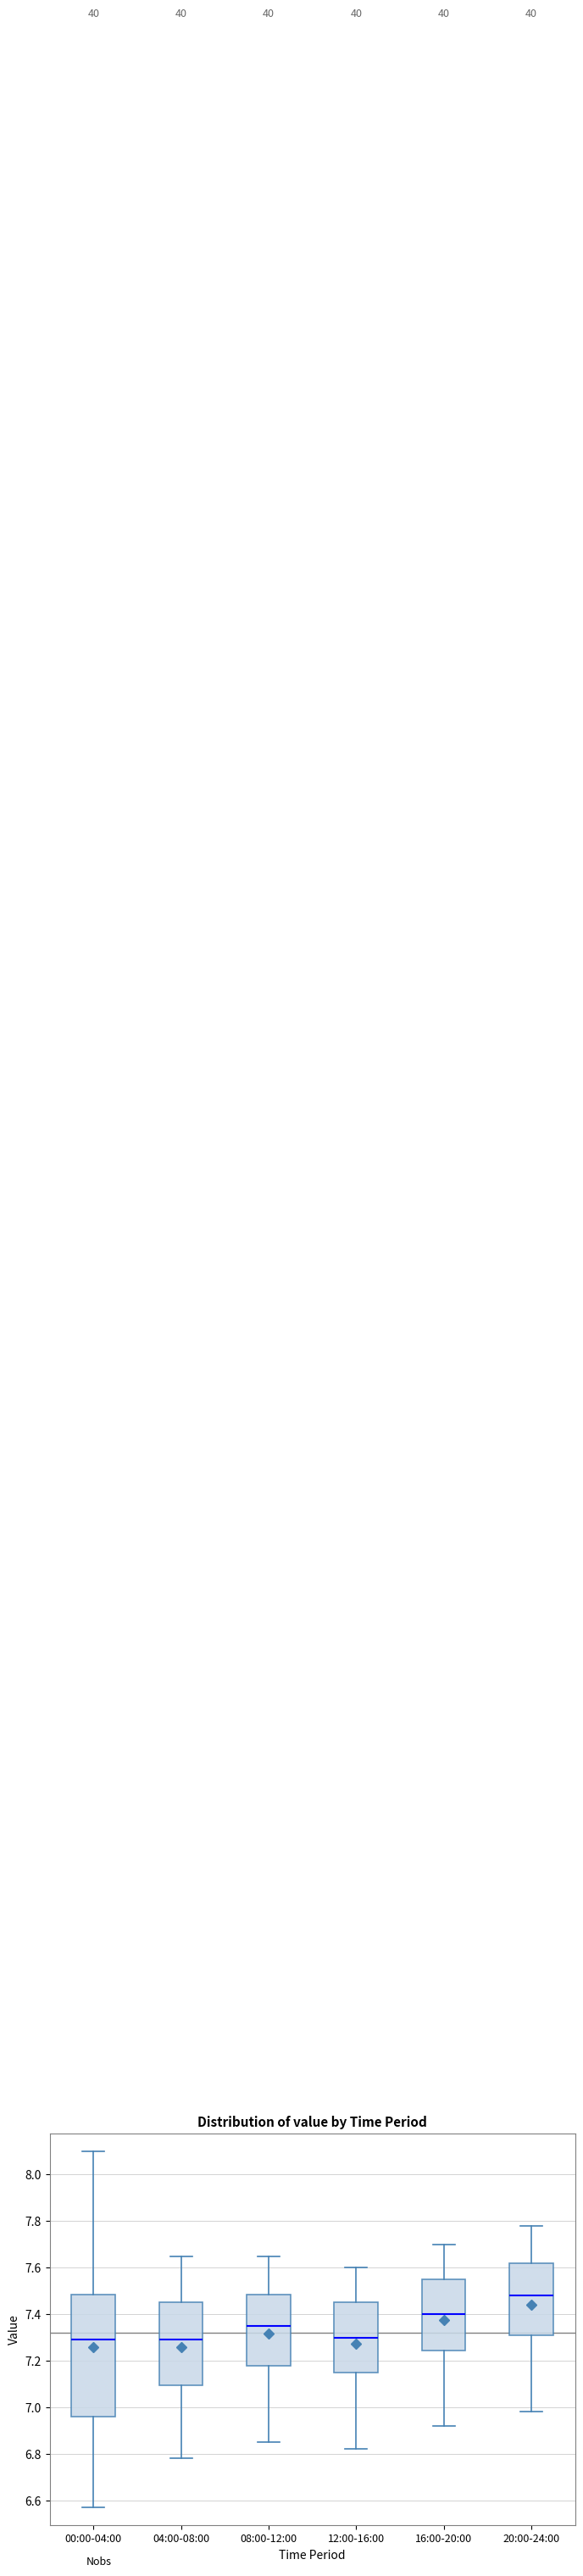

Where does the median line of the box for 04:00-08:00 sit on the y-axis? The values are not printed on the chart, so give them approximately, as read against the axis.

7.30